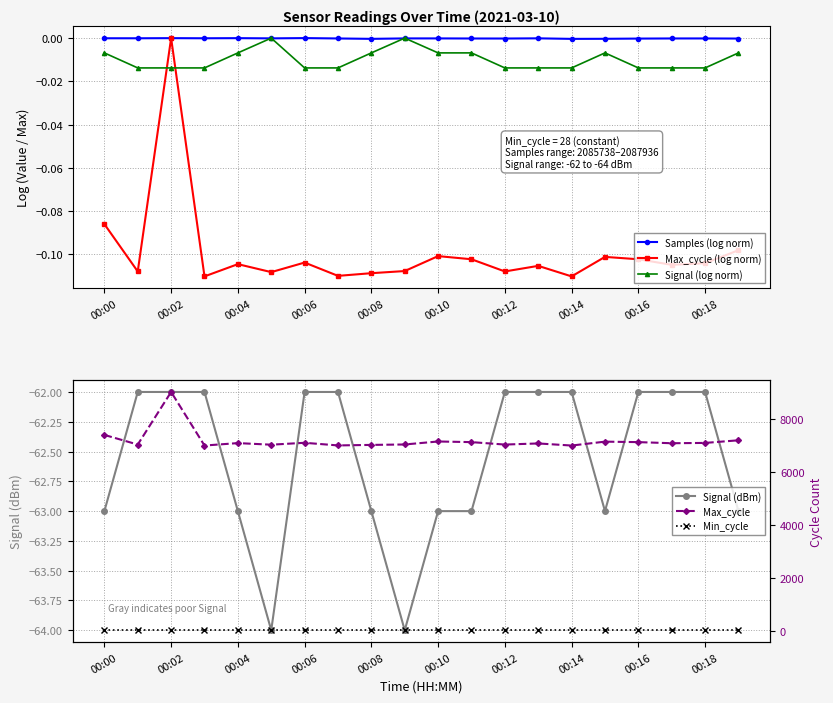

Which series has the largest range (max minus min)?

Max_cycle